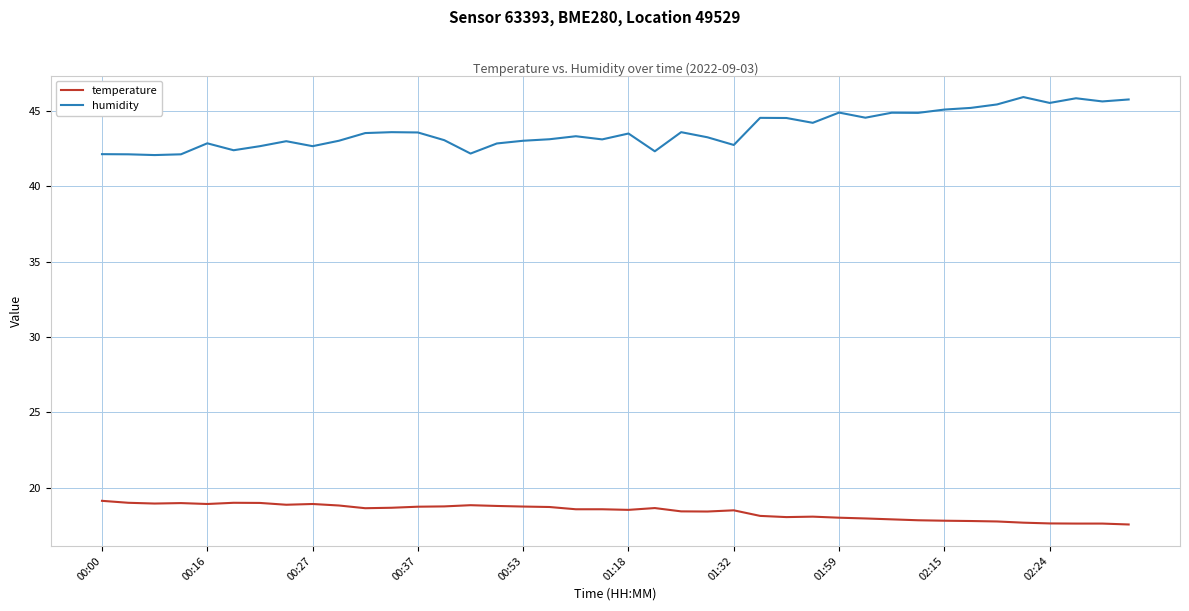

List the series in order of their overall mean, highest first.

humidity, temperature